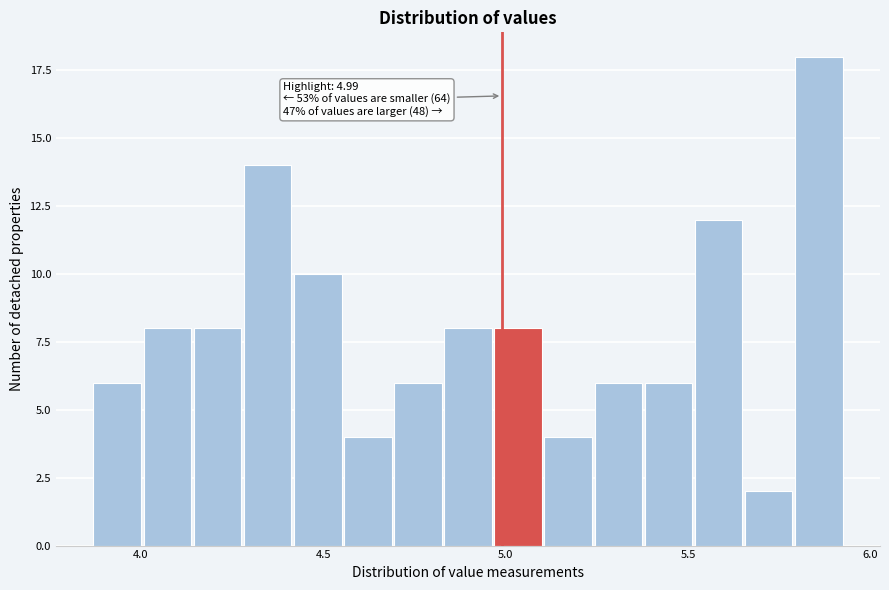

Around what value on the x-axis is the tallest bar? Give the approximate position of its centre, as read against the axis.

5.85